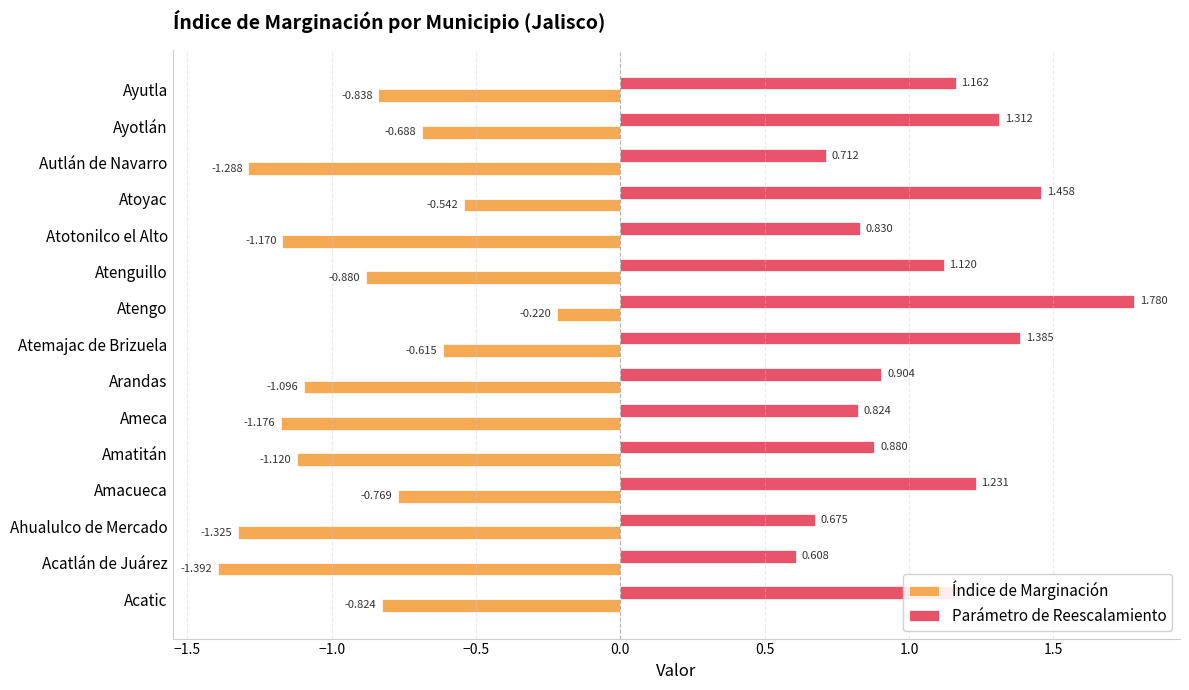

Where is Parámetro de Reescalamiento nearest to the value 1?

Arandas